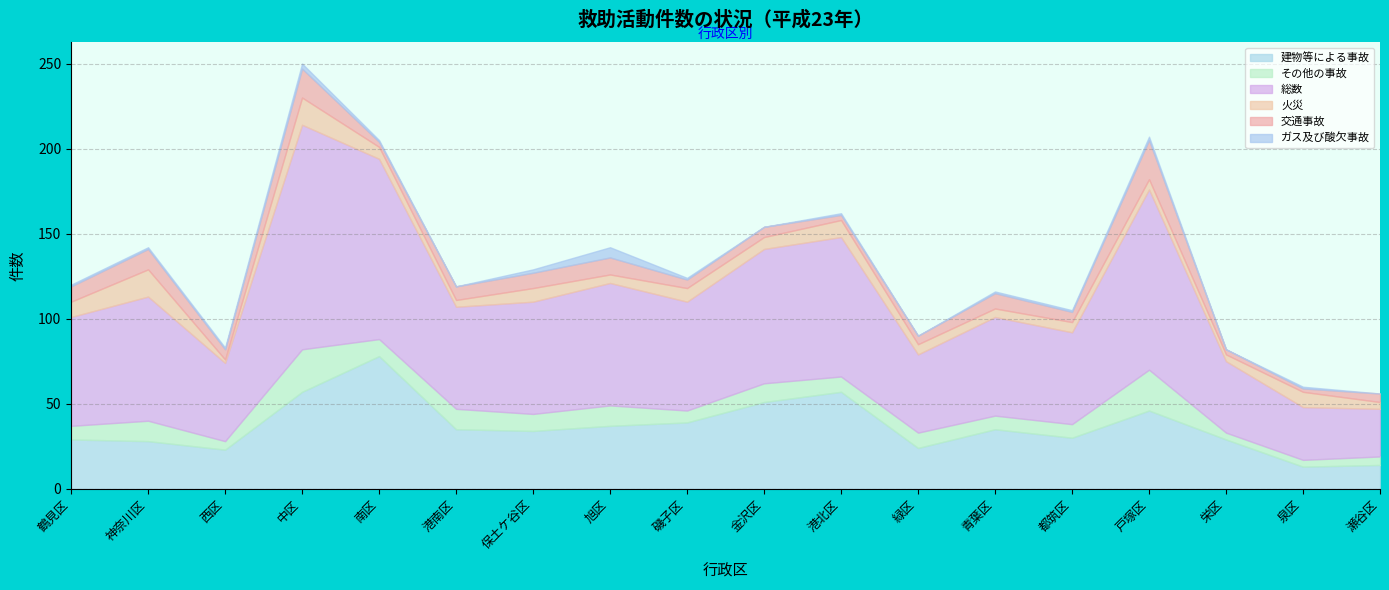

At which category does 交通事故 reach its first local valley?

西区